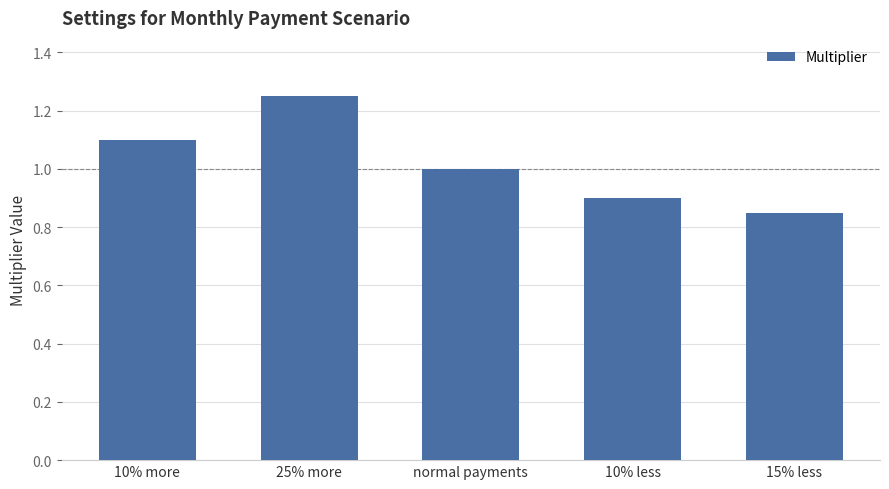

The value at 10% less is 0.4. True or false?

False